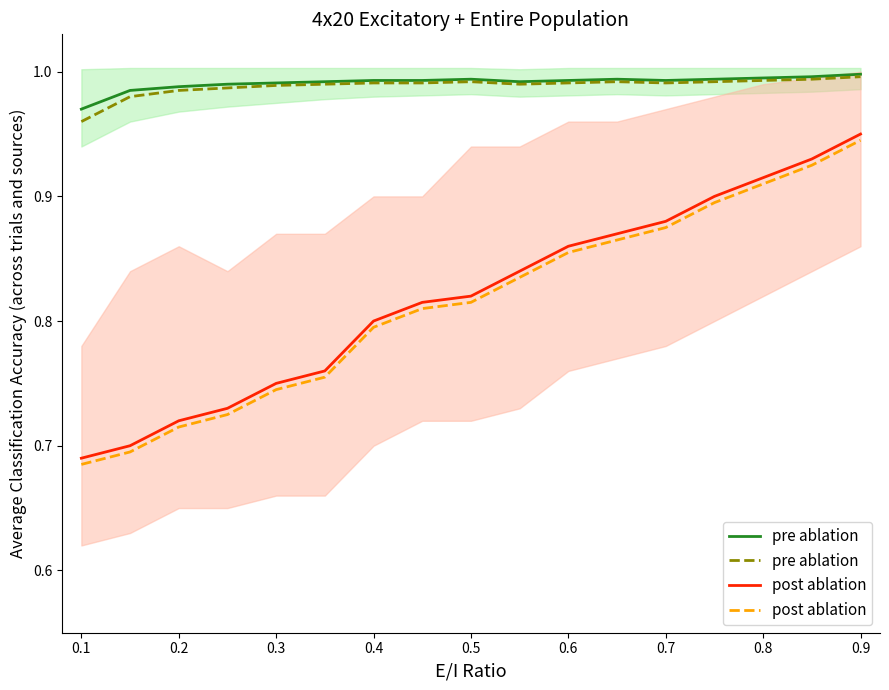

Which label corresponds to the smallest value in the chart?

0.1